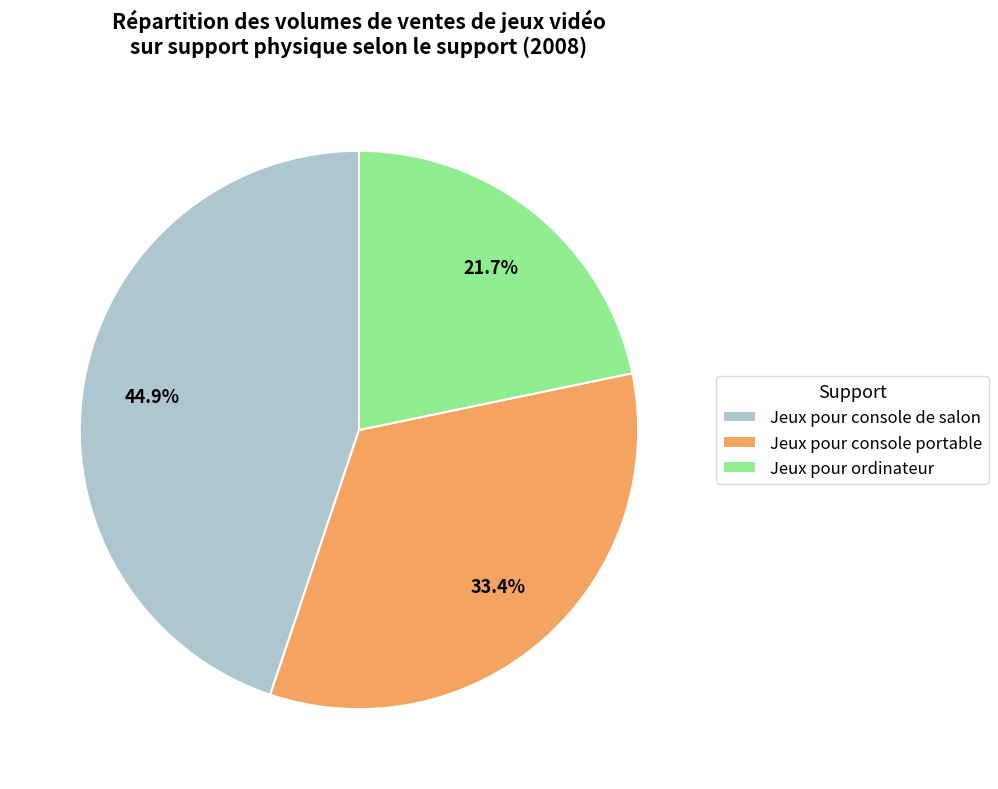

Do Jeux pour console portable and Jeux pour ordinateur together represent more than half of the pie?

Yes